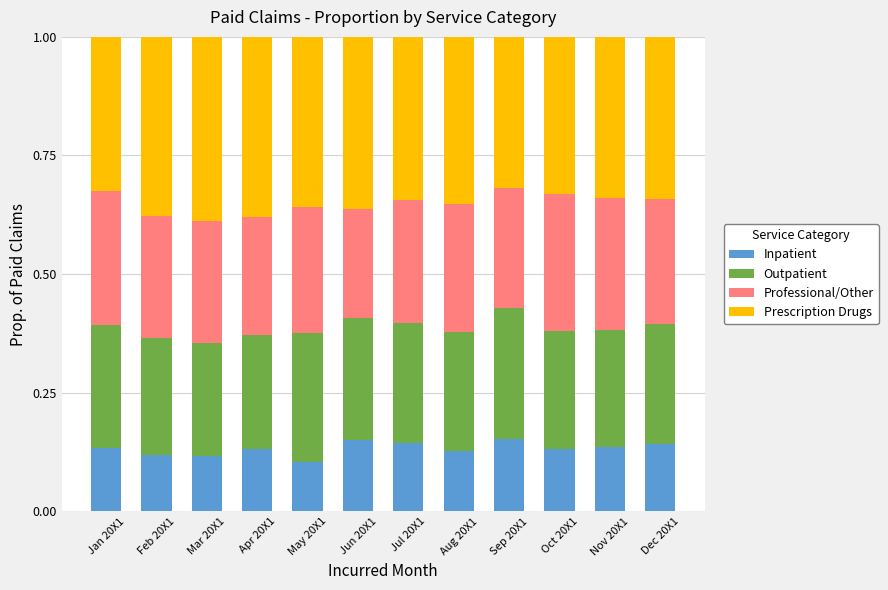

What is the total value across all series at Dec 20X1?

1.0